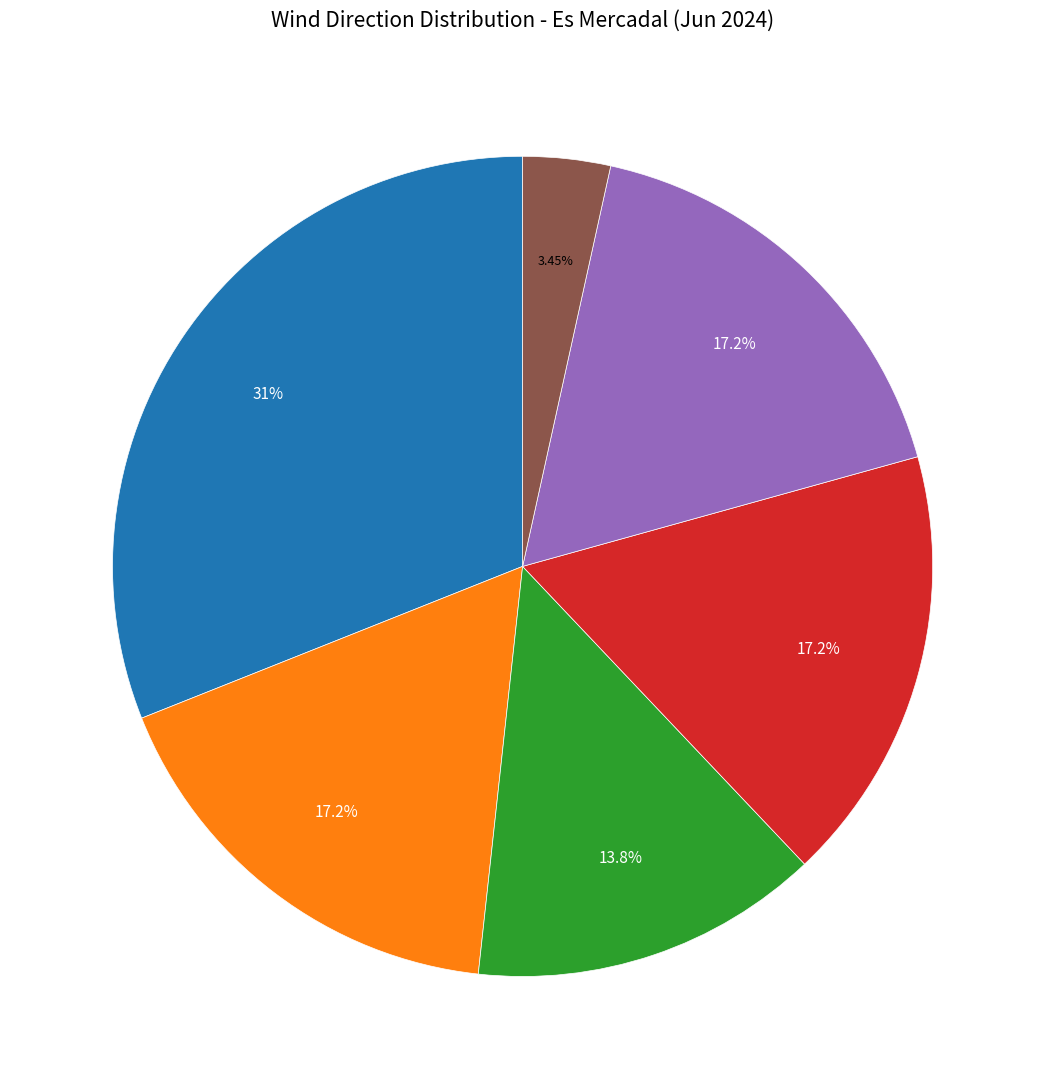

Is there a majority slice in this chart?

No